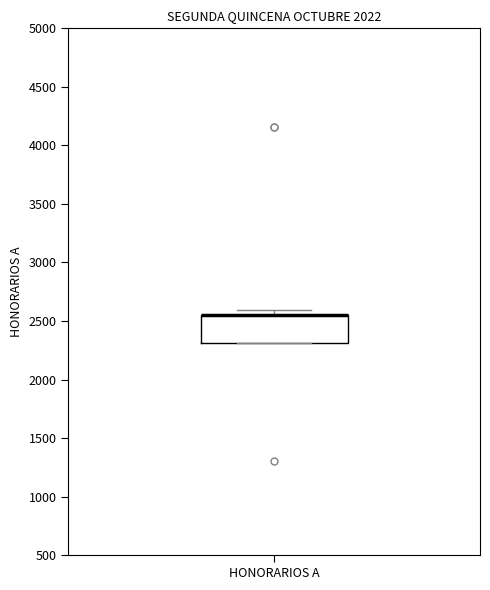

Read this box plot against the y-axis: the position of the median line, the range covered by the box, and the ends of both whiskers. The values are not printed on the chart, so give them approximately, as read against the axis.

median 2550 (drawn on the box's upper edge), box 2300 to 2550, whiskers 2300 to 2600